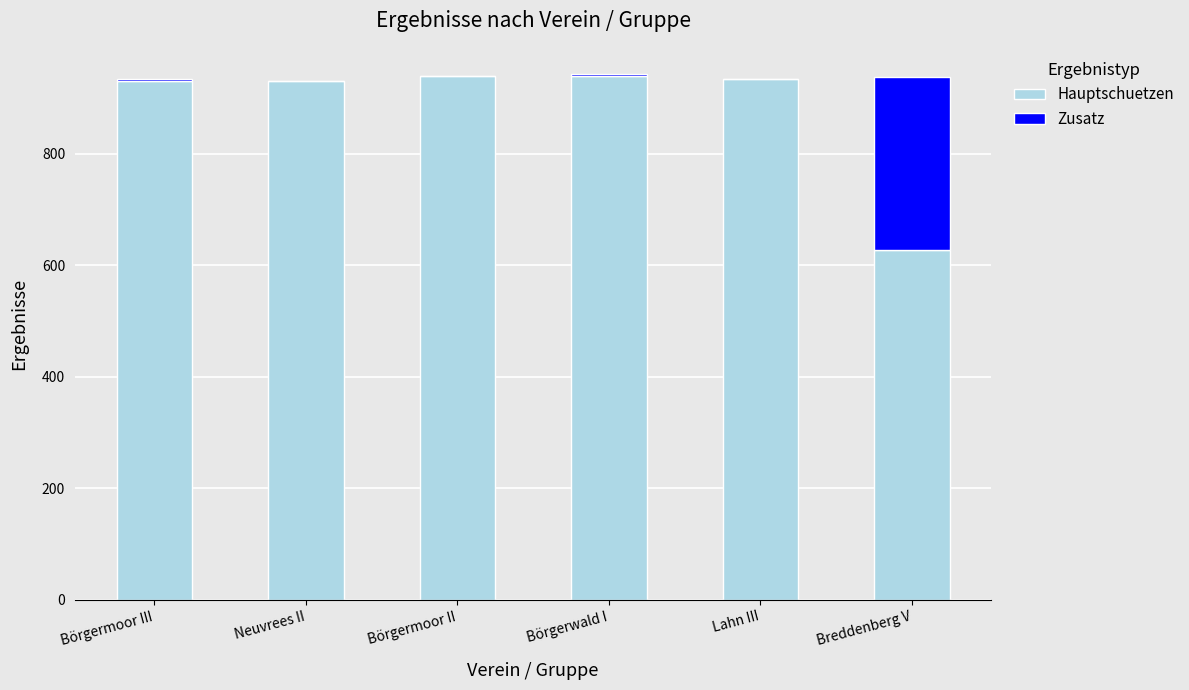

What is the sum of the Hauptschuetzen values at Lahn III and Börgermoor II?

1874.0